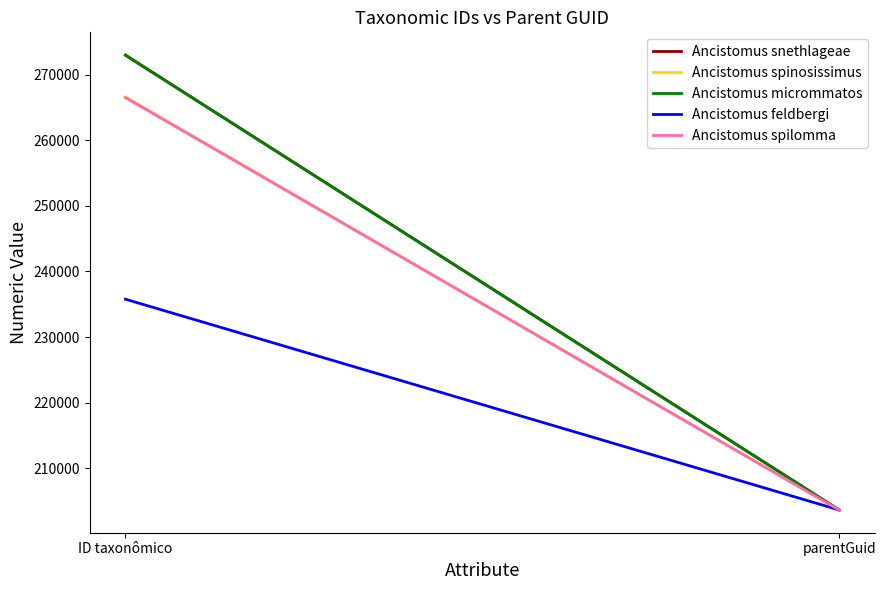

At which category is the sum across all series the highest?

ID taxonômico